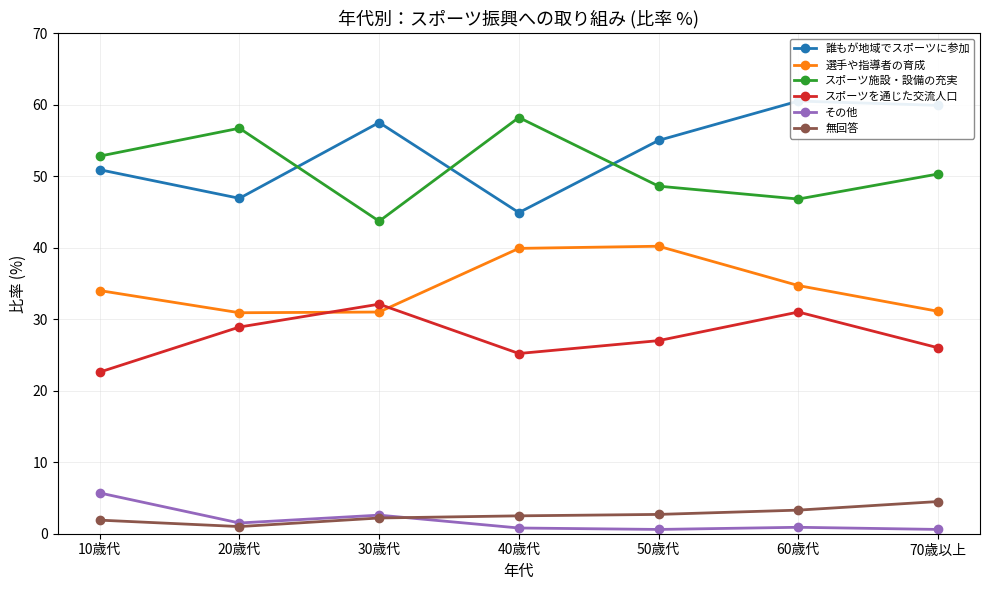

What is the difference between the maximum and minimum values in the 選手や指導者の育成 series?

9.3